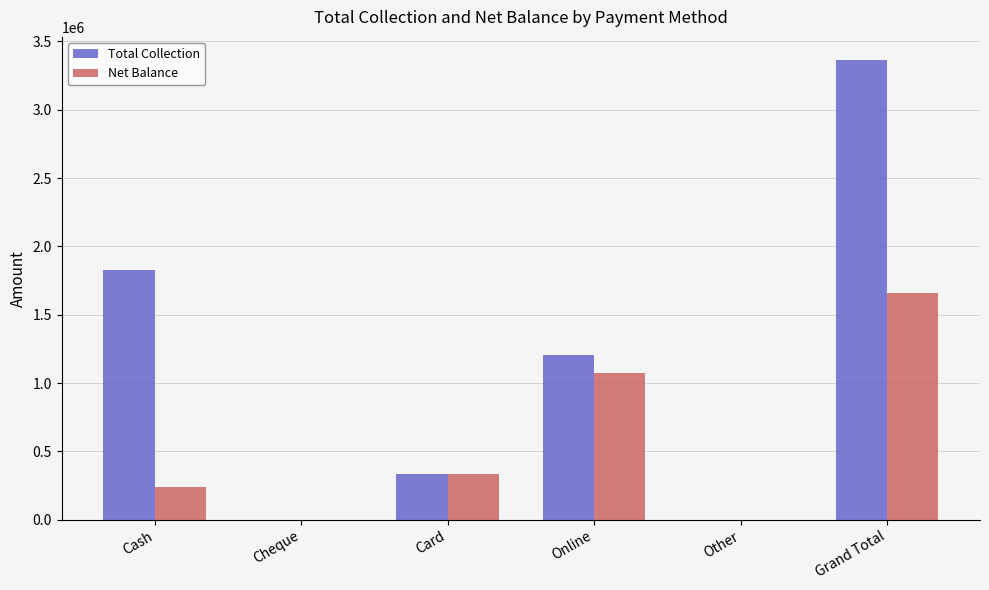

Which series has the largest total across all categories?

Total Collection